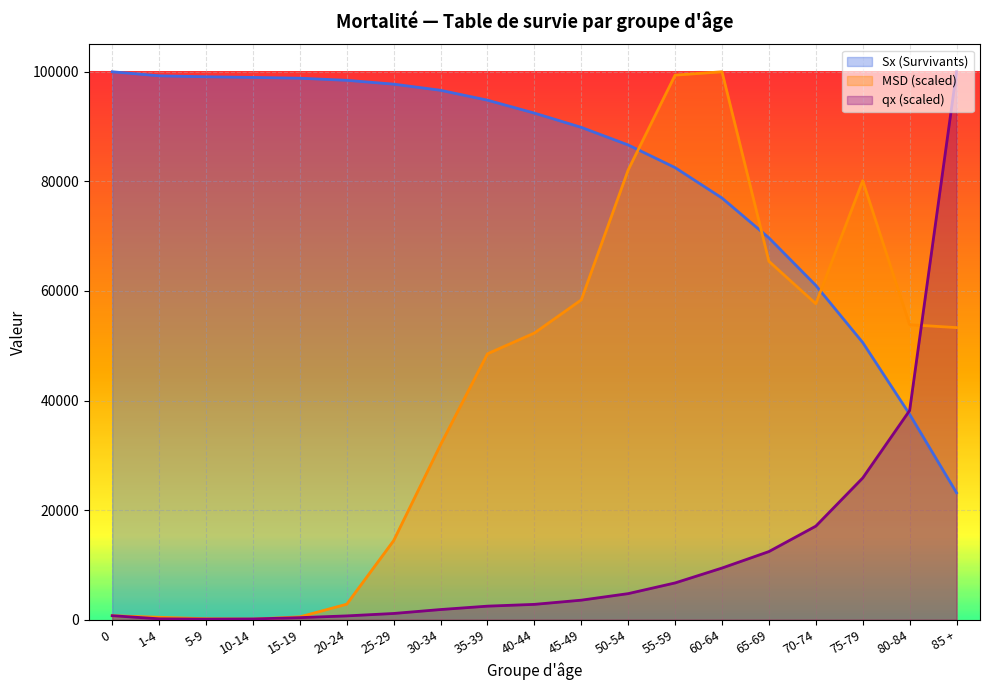

What is the label of the 12th point from the right?

30-34